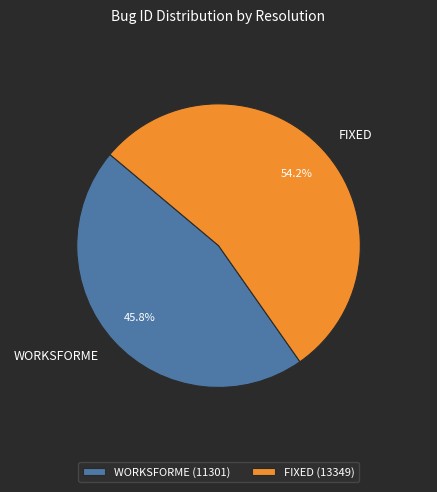

The FIXED slice represents 49% of the pie. True or false?

False